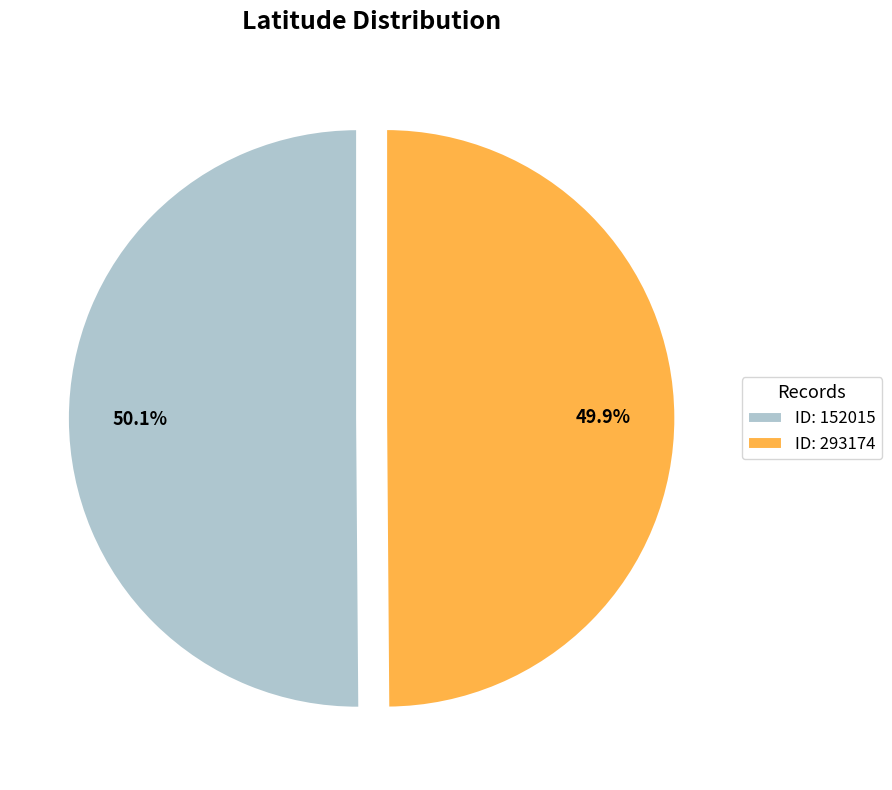

What is the ratio of the value at ID: 293174 to the value at ID: 152015?

1.0